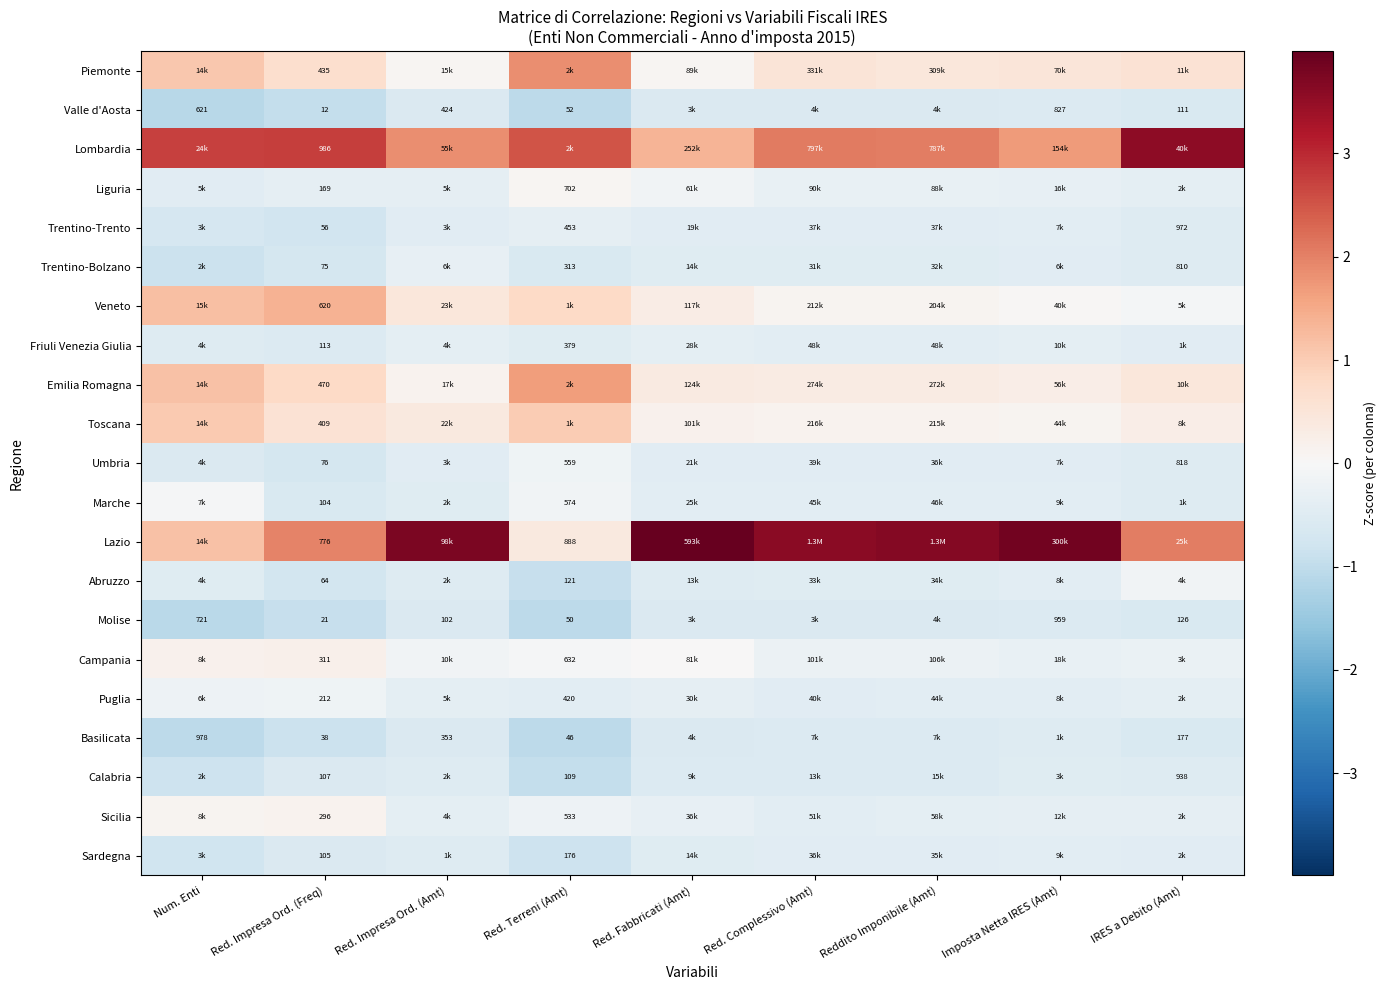

At which label does Lombardia reach its peak?

IRES a Debito (Amt)